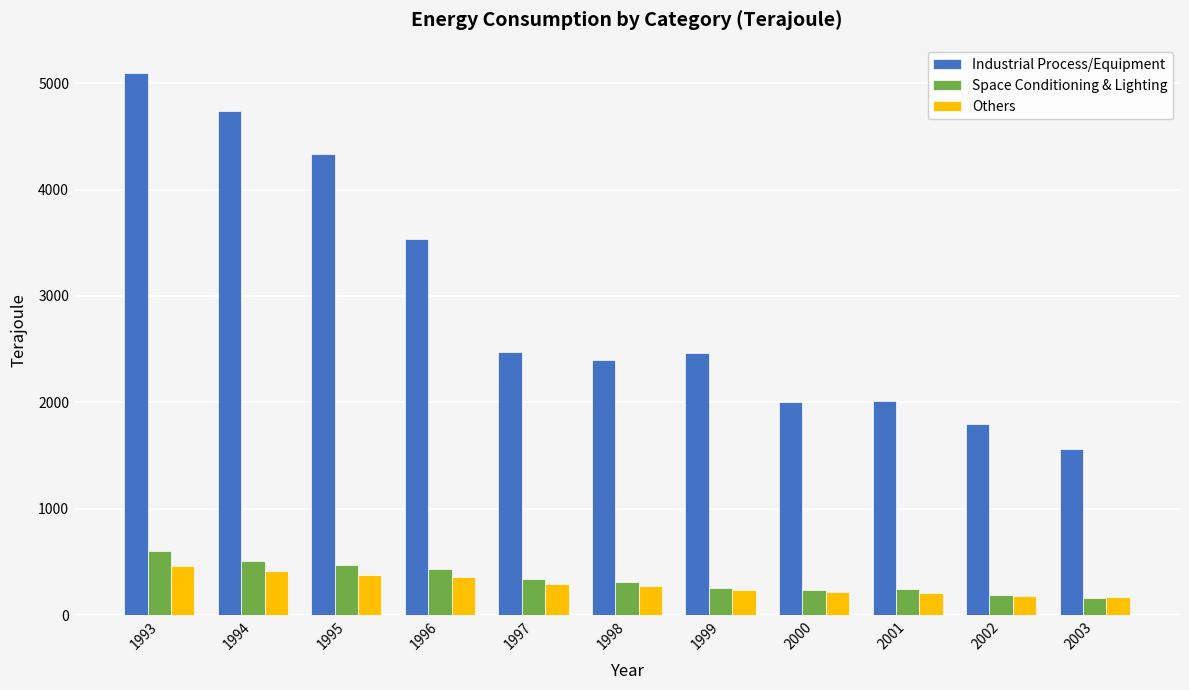

What is the average value of the Space Conditioning & Lighting series?

343